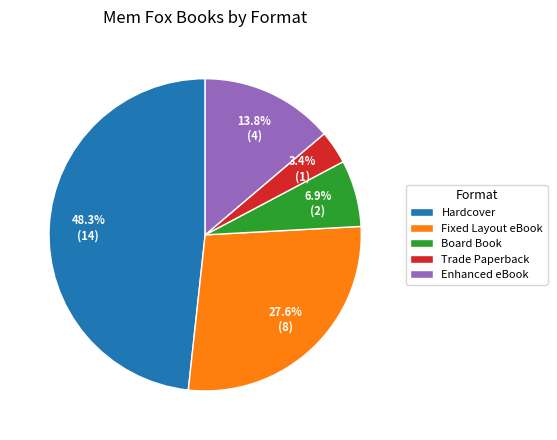

Which category has the biggest portion of the pie?

Hardcover